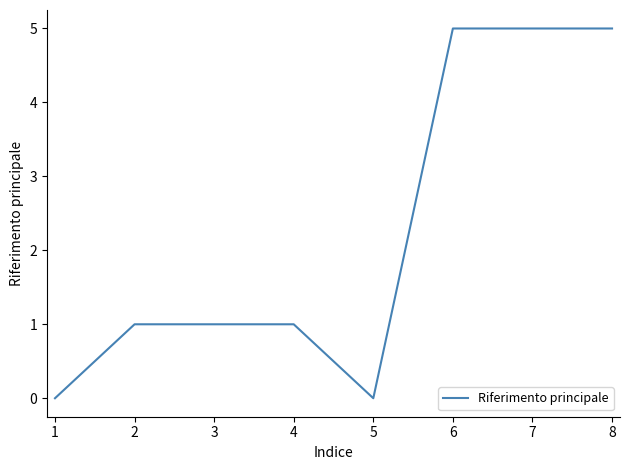

What is the difference between the second highest and minimum values?

5